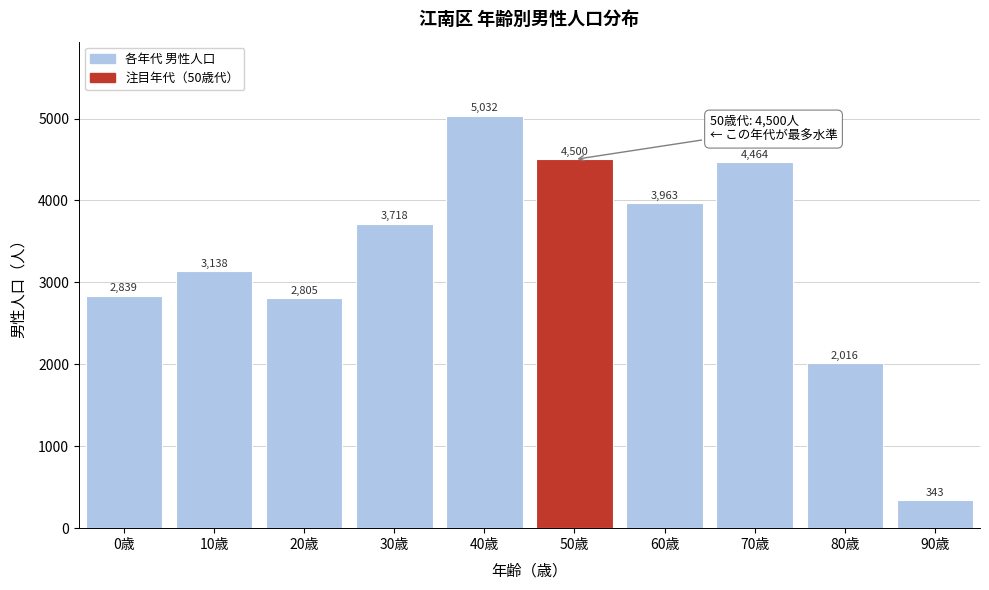

Reading left to right, transcribe all the data shown in this chart.

2839	3138	2805	3718	5032	4500	3963	4464	2016	343